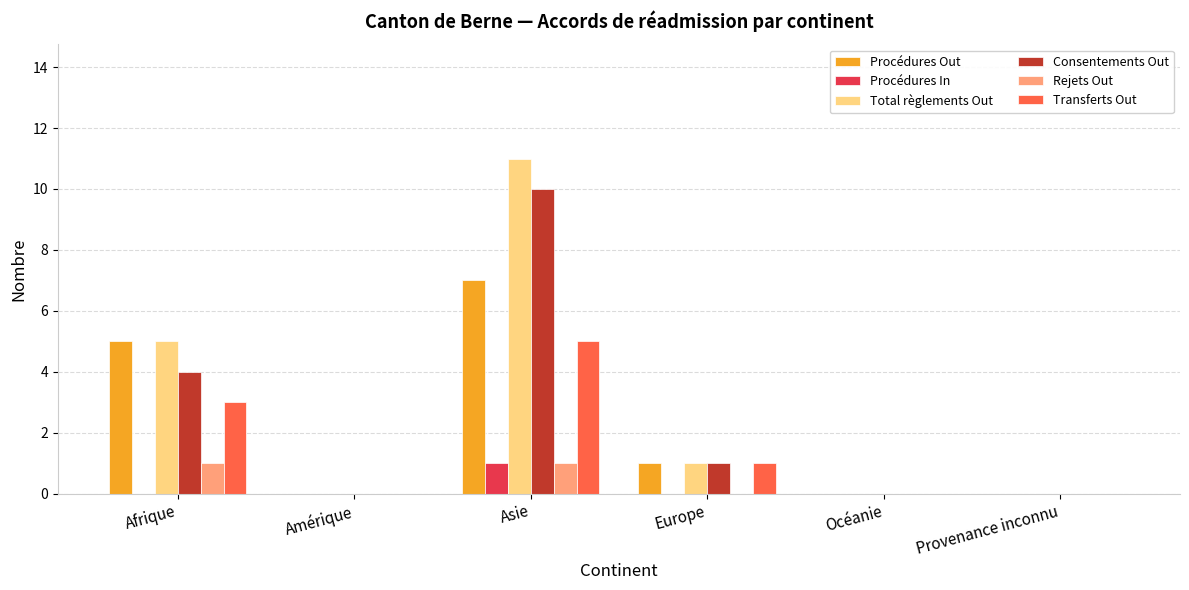

What is the sum of all Transferts Out values?

9